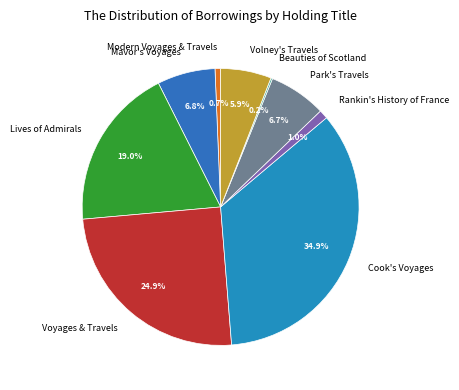

Which has a higher value, Park's Travels or Volney's Travels?

Park's Travels